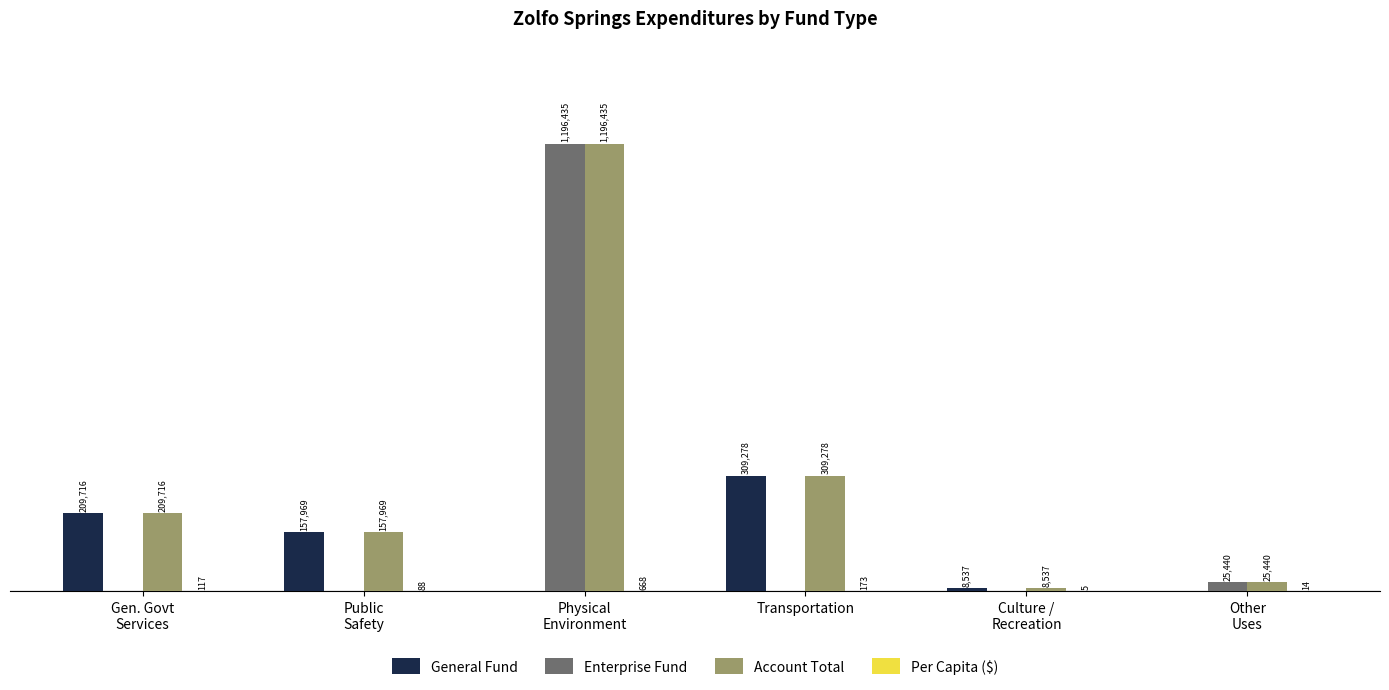

What is the average value of the Enterprise Fund series?

203645.8